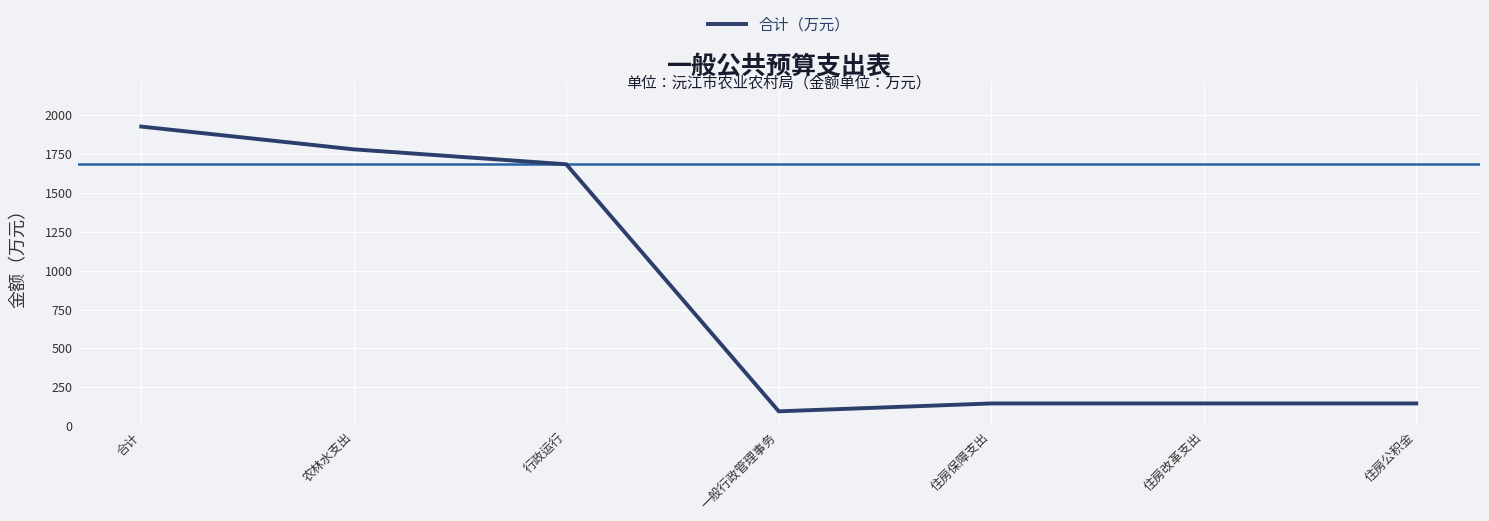

What is the change in value from 农林水支出 to 住房改革支出?

-1632.8